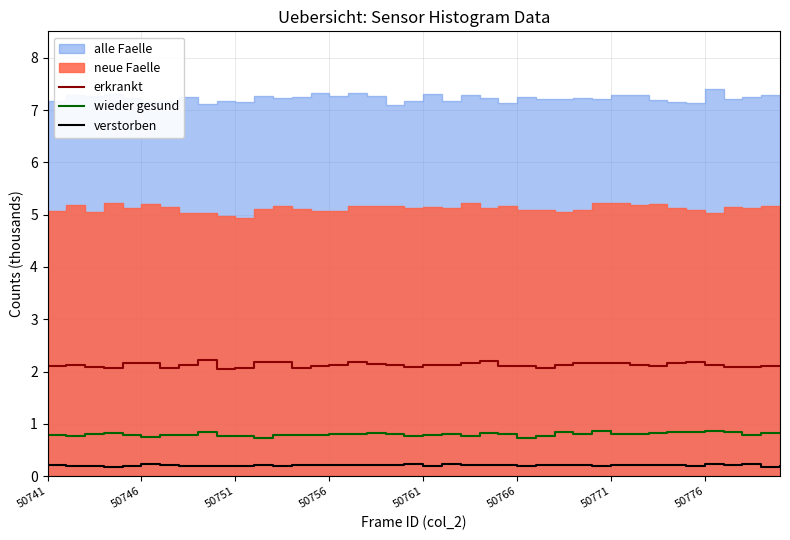

What is the lowest value of the erkrankt series?

2.1